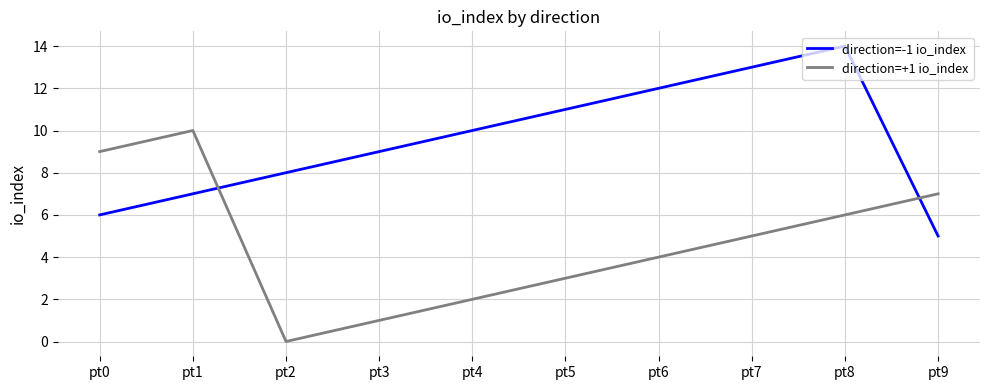

At which label does direction=-1 io_index reach its peak?

pt8